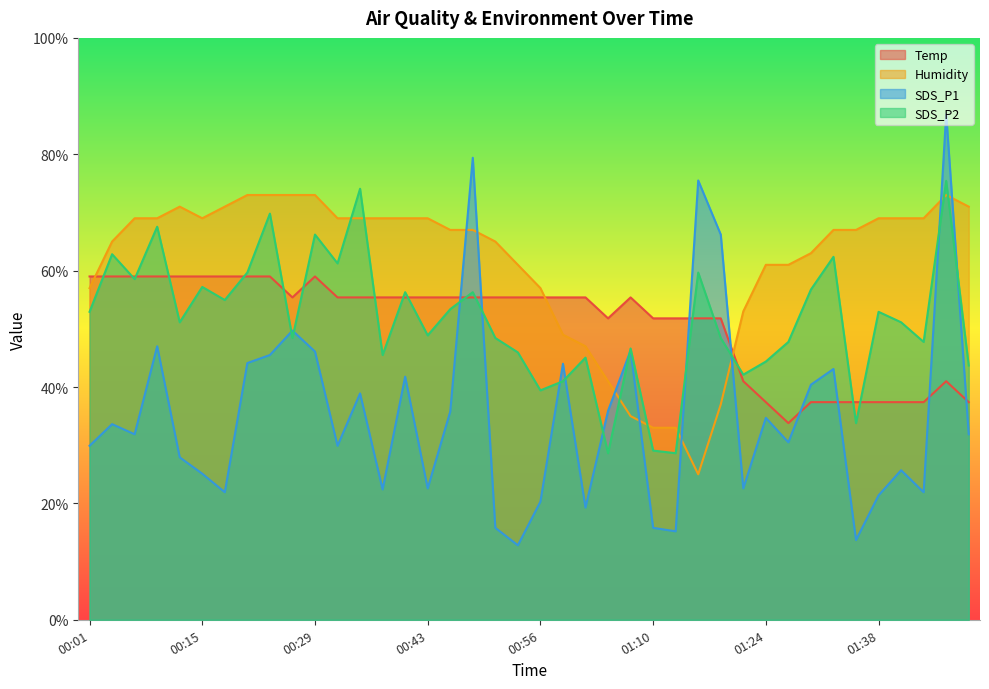

The SDS_P2 series shows 28.6 at 01:13. True or false?

True